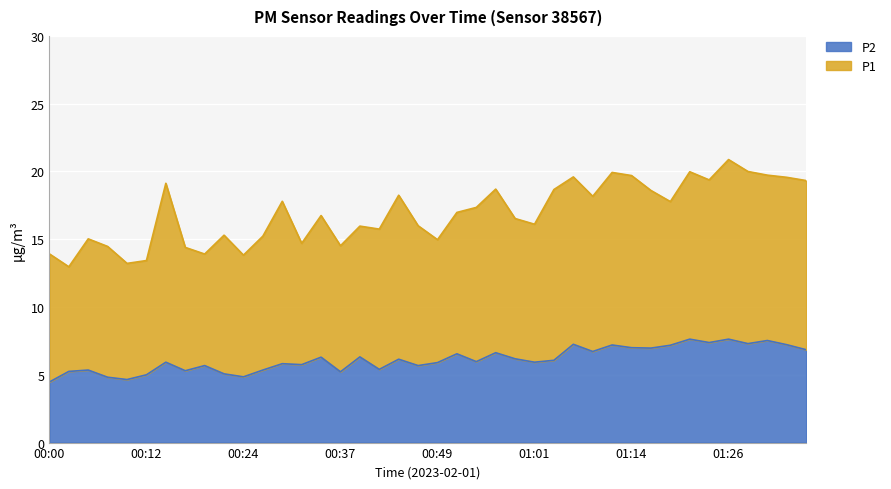

Approximately how many times larger is the value at 00:37 compared to 01:04?

0.9